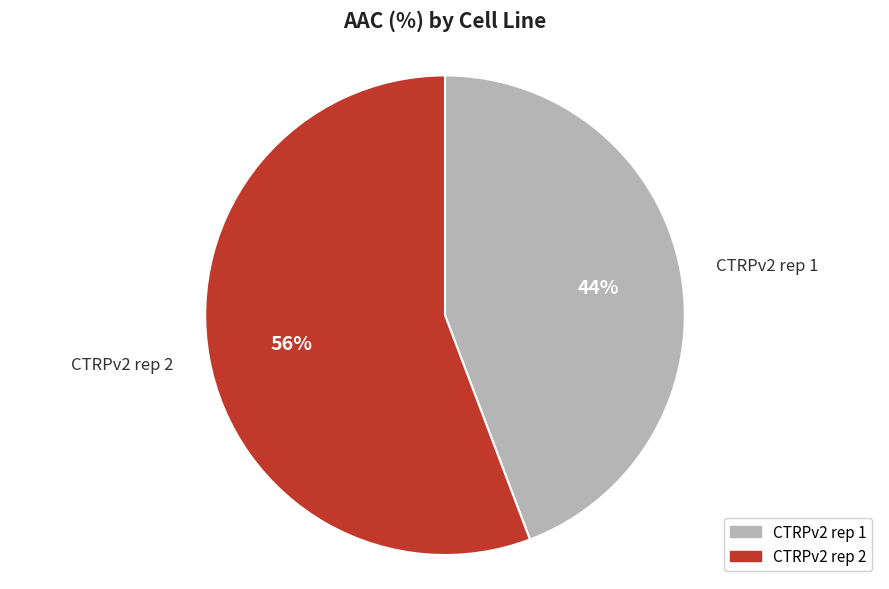

What is the largest slice in the pie chart?

CTRPv2 rep 2